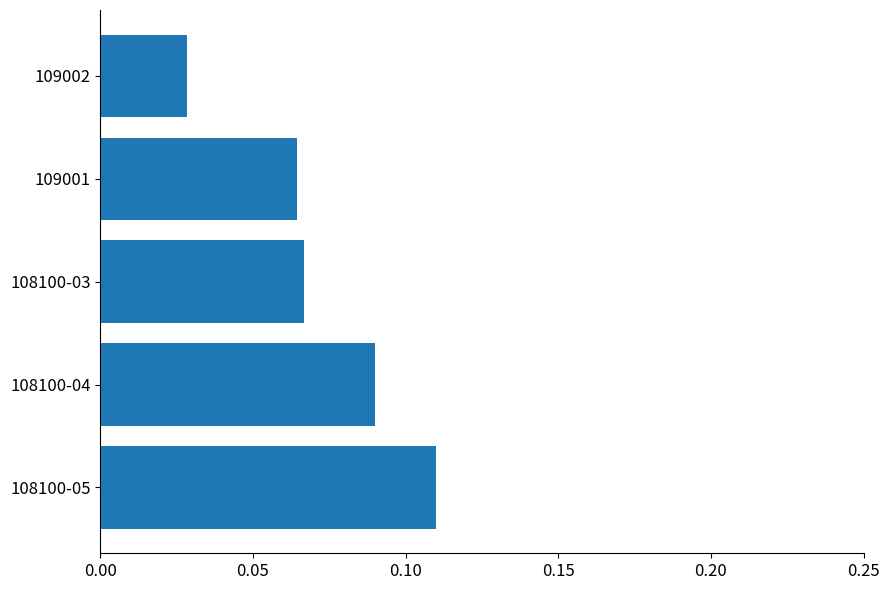

What is the sum of all values?

0.4